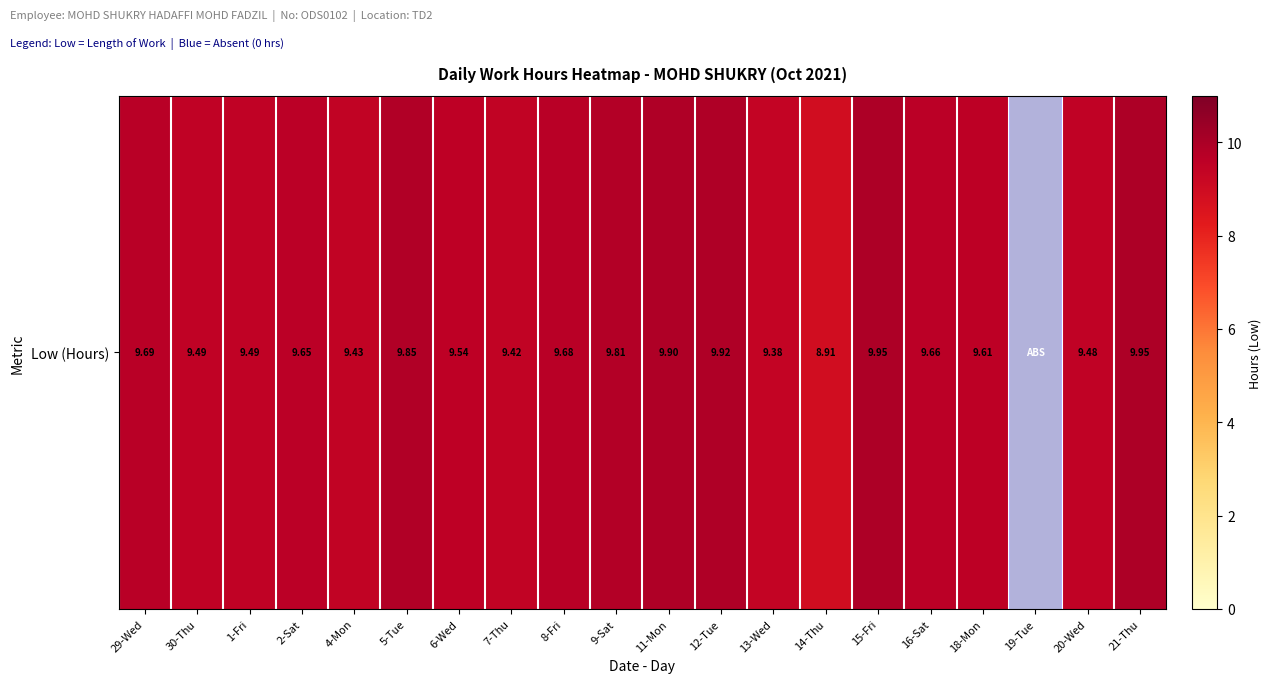

Count the number of categories in the chart.

20